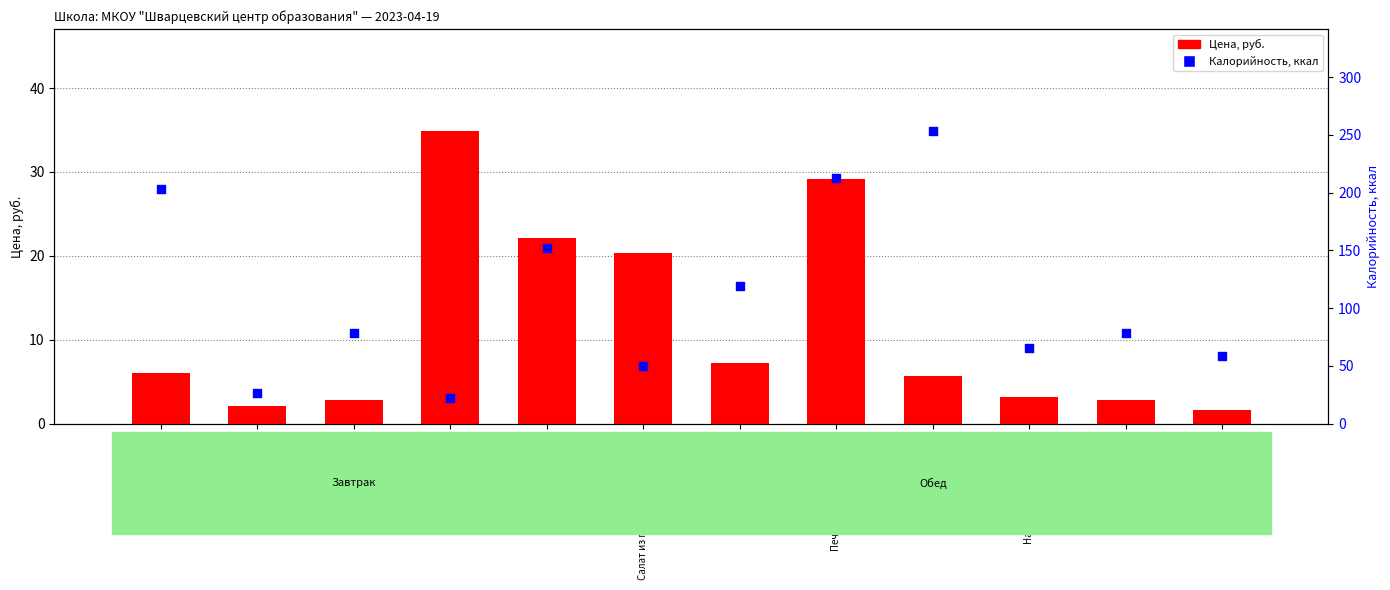

Is the value of Цена, руб. at Каша гречневая greater than the value of Калорийность, ккал at Каша гречневая?

No